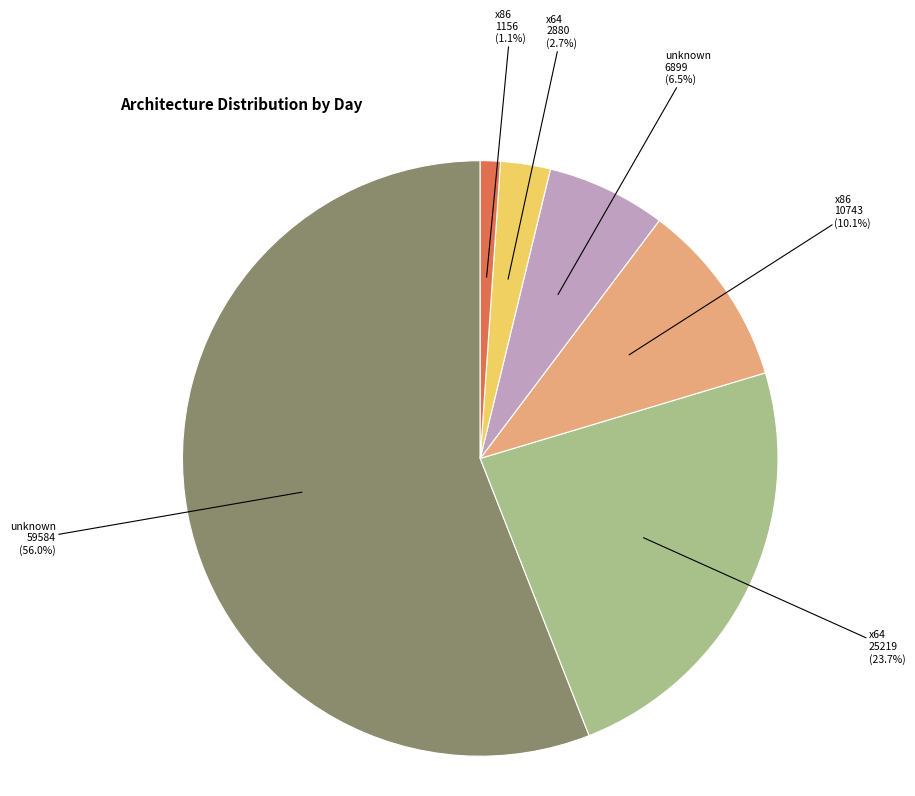

To the nearest percent, what is the difference between the largest and smallest slice percentages?

55%